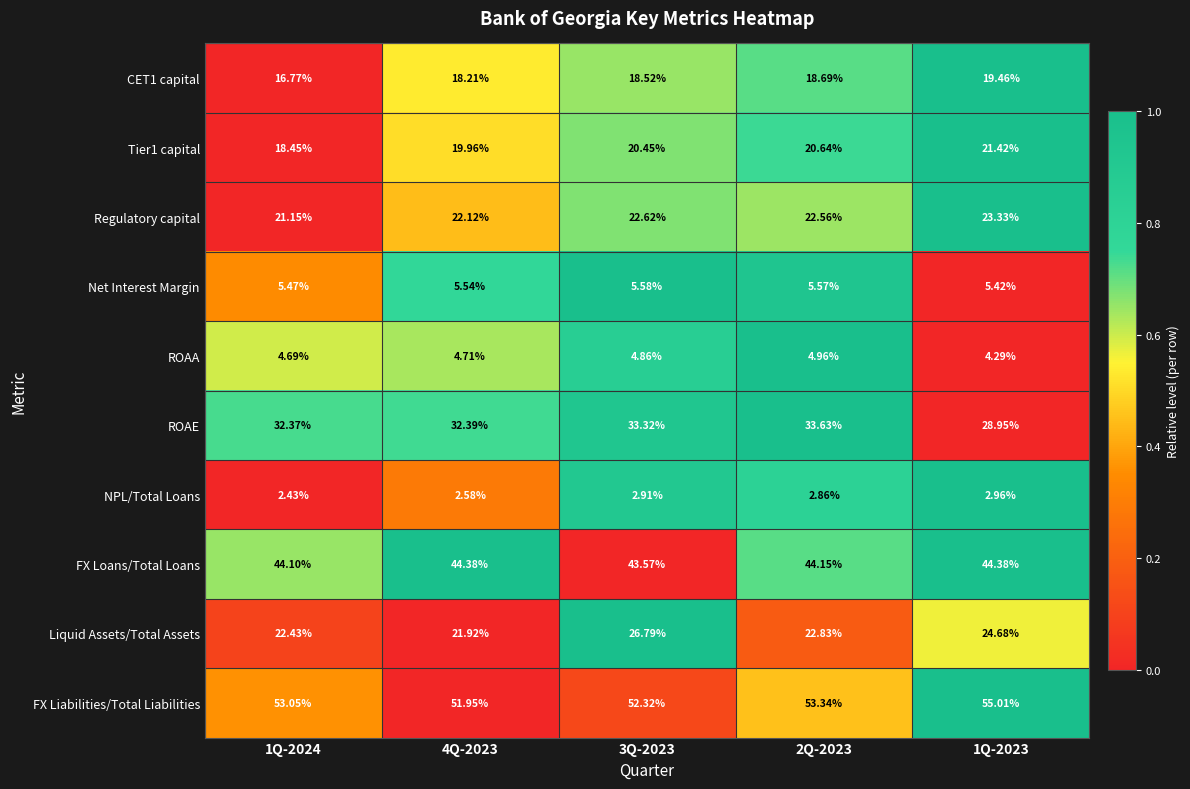

Which series changed the most between 3Q-2023 and 1Q-2023?

ROAE